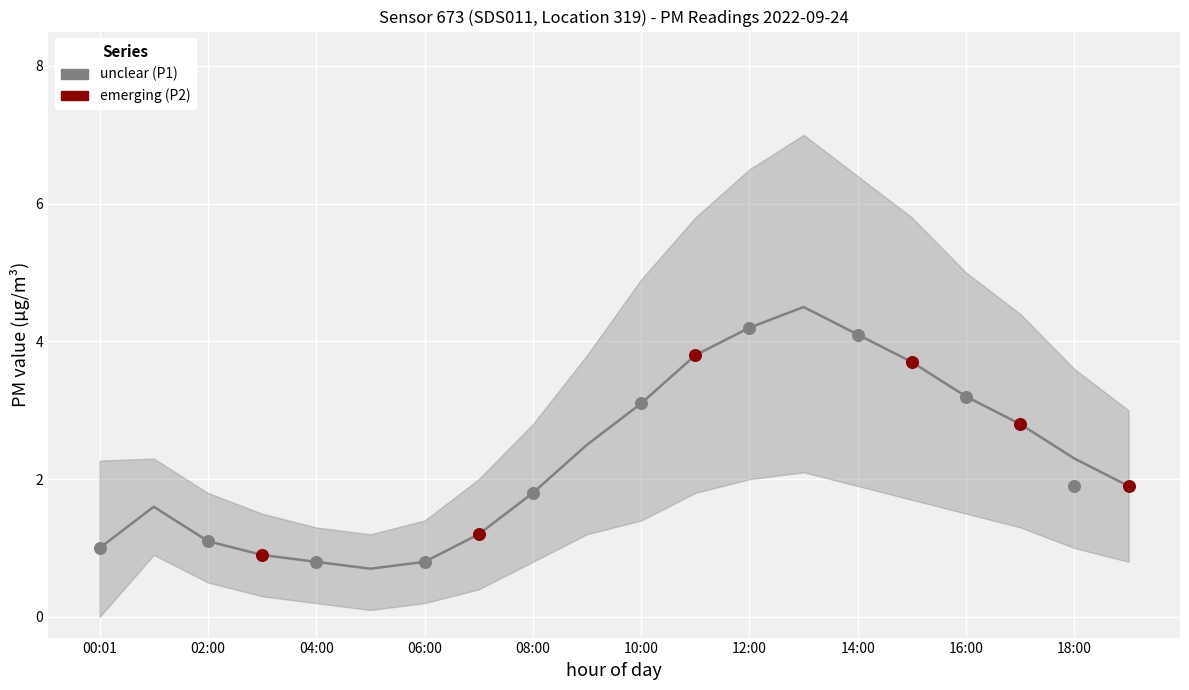

Which has a higher value, 08:00 or 00:01?

08:00